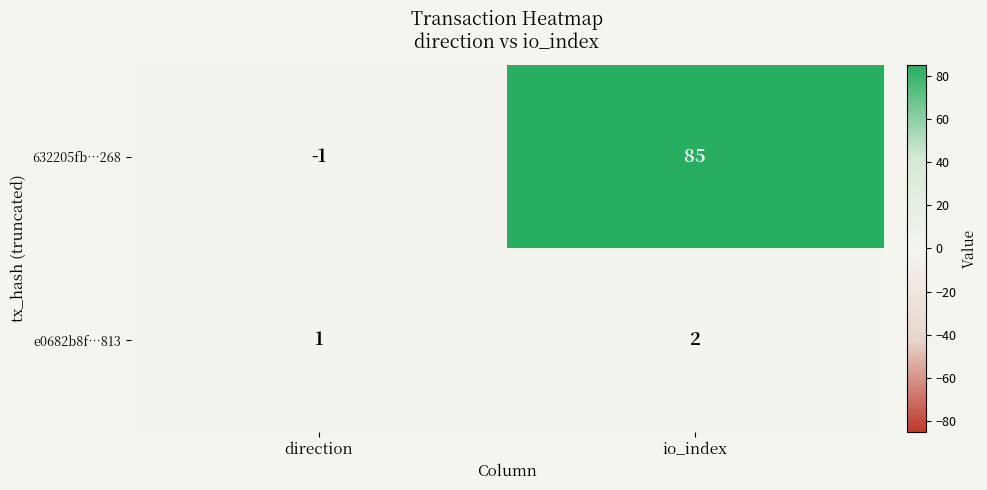

The value of e0682b8f…813 at direction is 1. True or false?

True